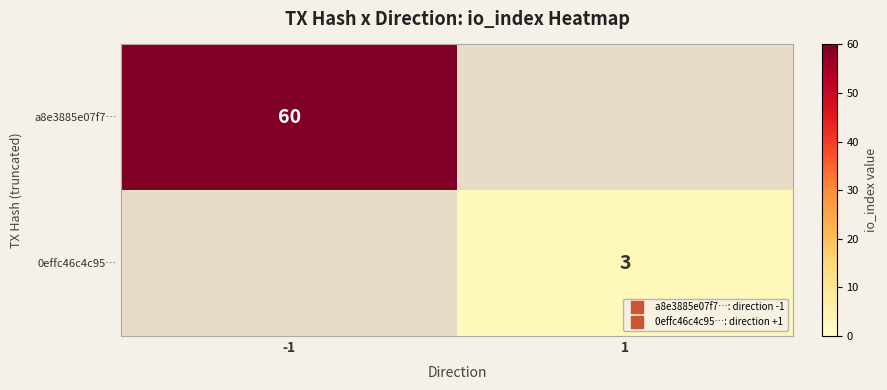

What is the average value of the a8e3885e07f7… series?

30